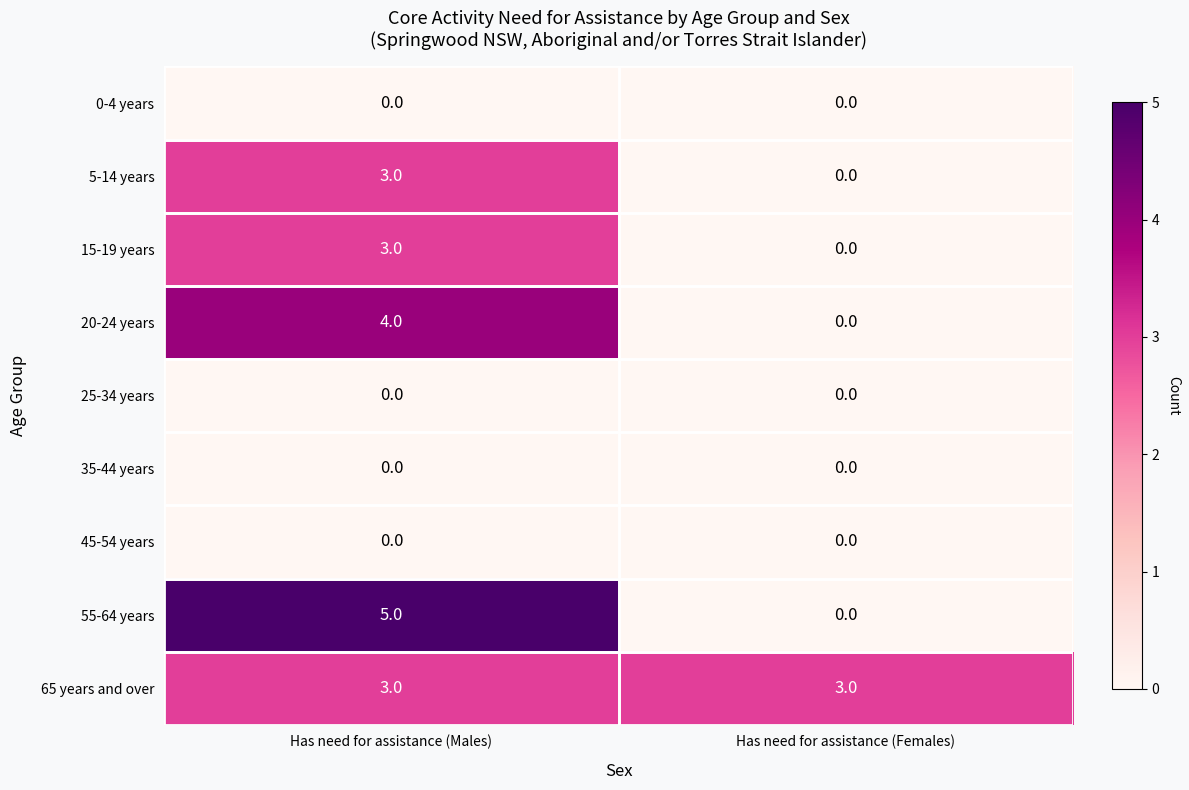

How many series are shown in this chart?

9